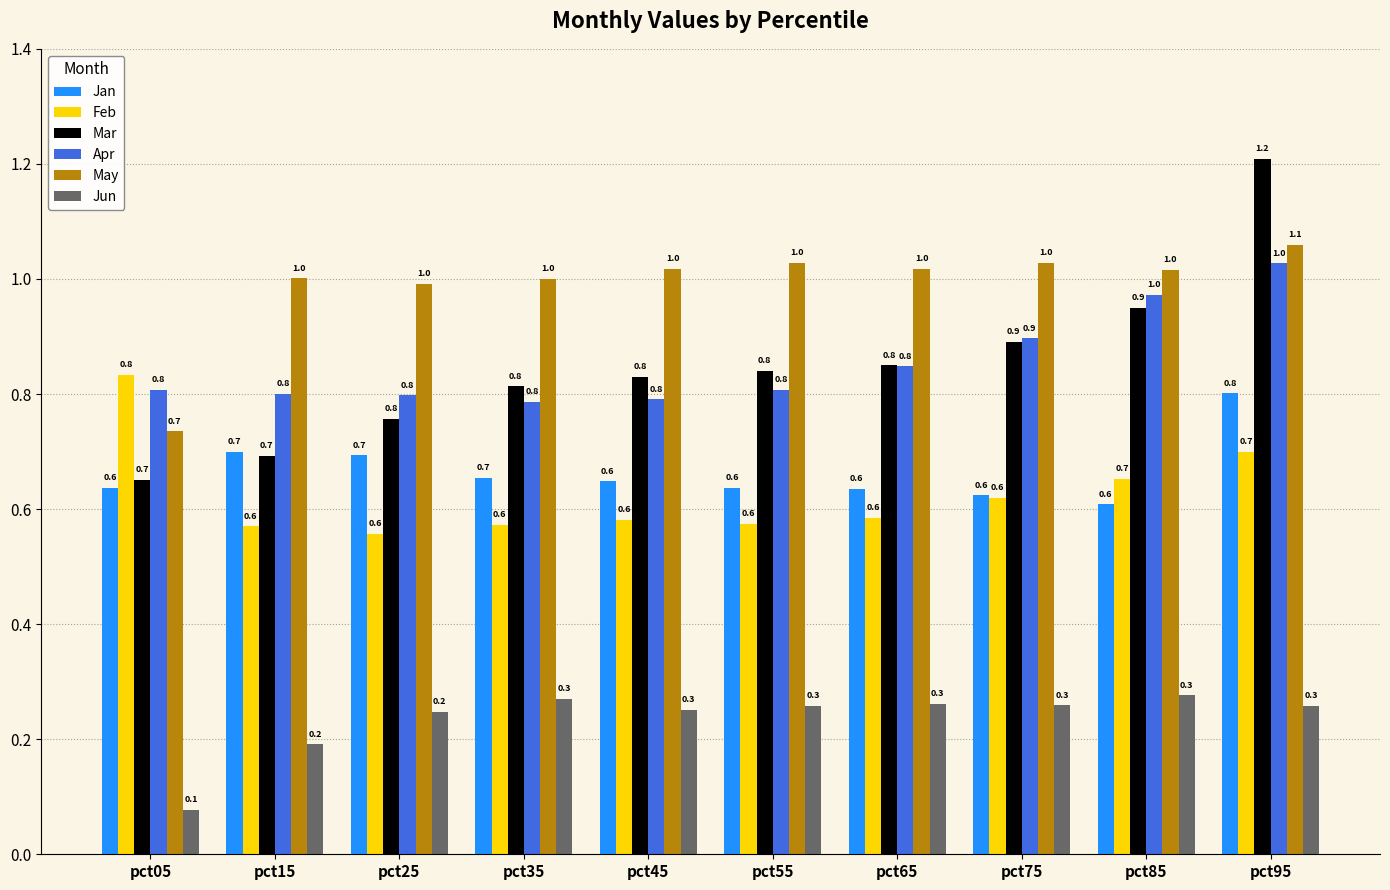

The value of Jan at pct95 is 1.4. True or false?

False